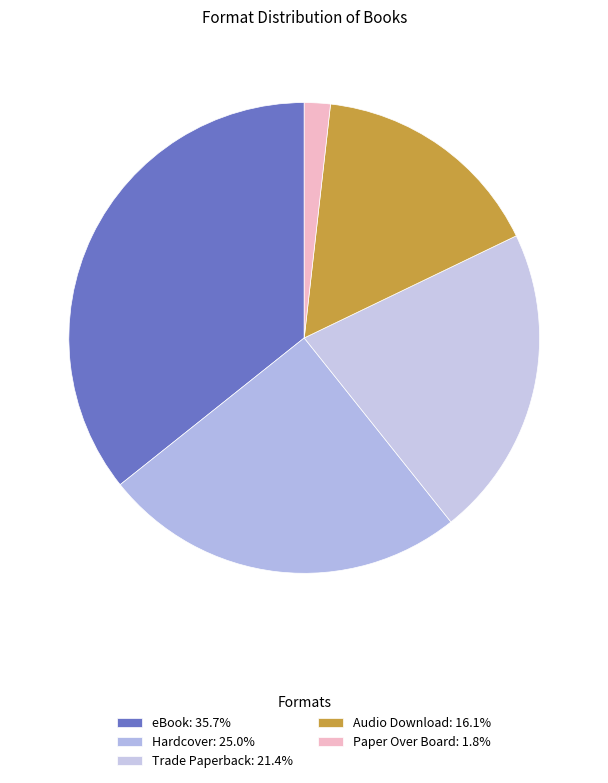

How many segments does this pie chart have?

5